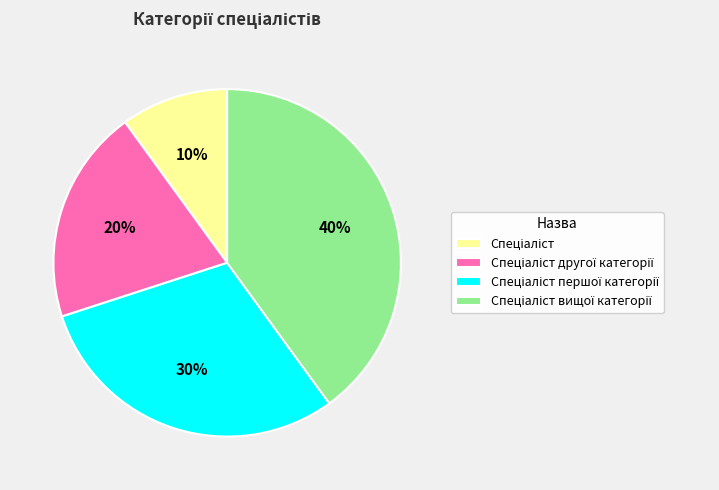

Does any single category account for the majority?

No